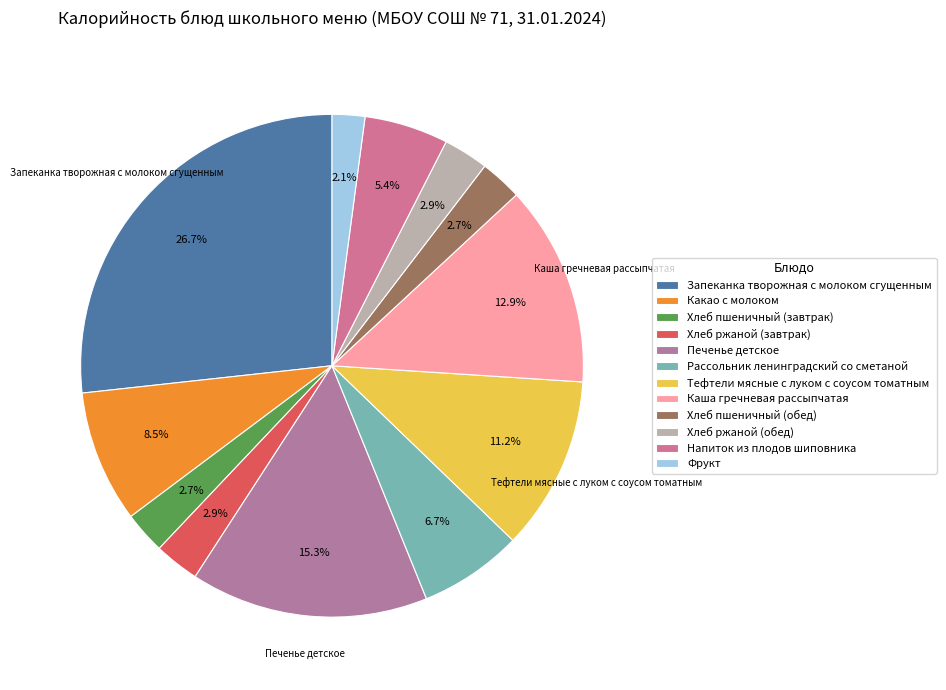

What is the largest slice in the pie chart?

Запеканка творожная с молоком сгущенным